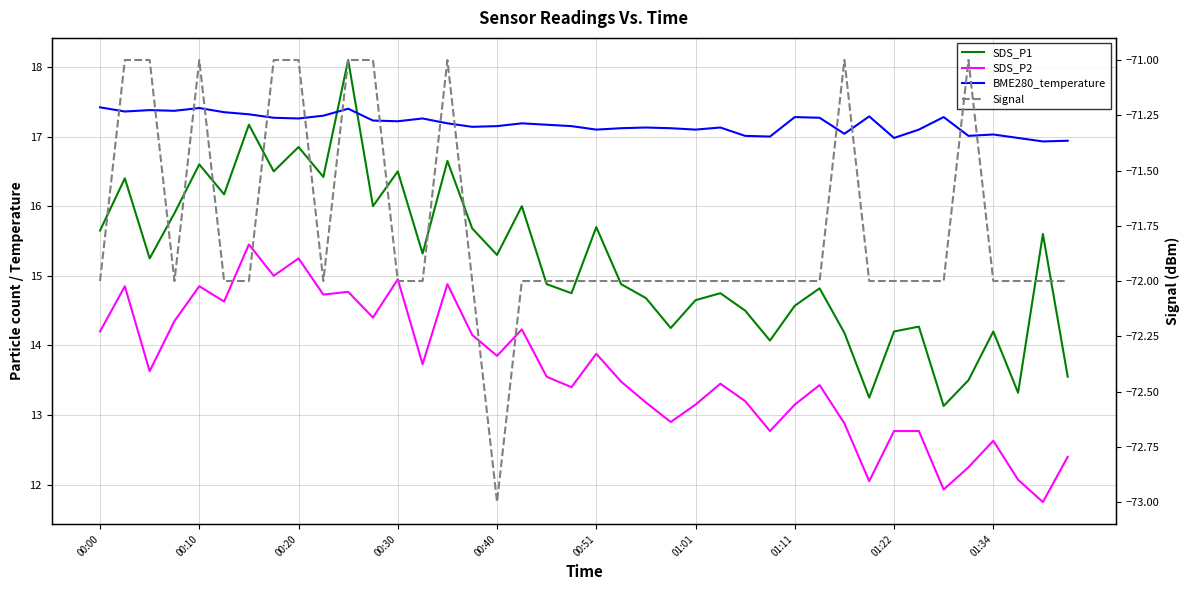

Rank the series at 19 from lowest to highest value.

Signal, SDS_P2, SDS_P1, BME280_temperature